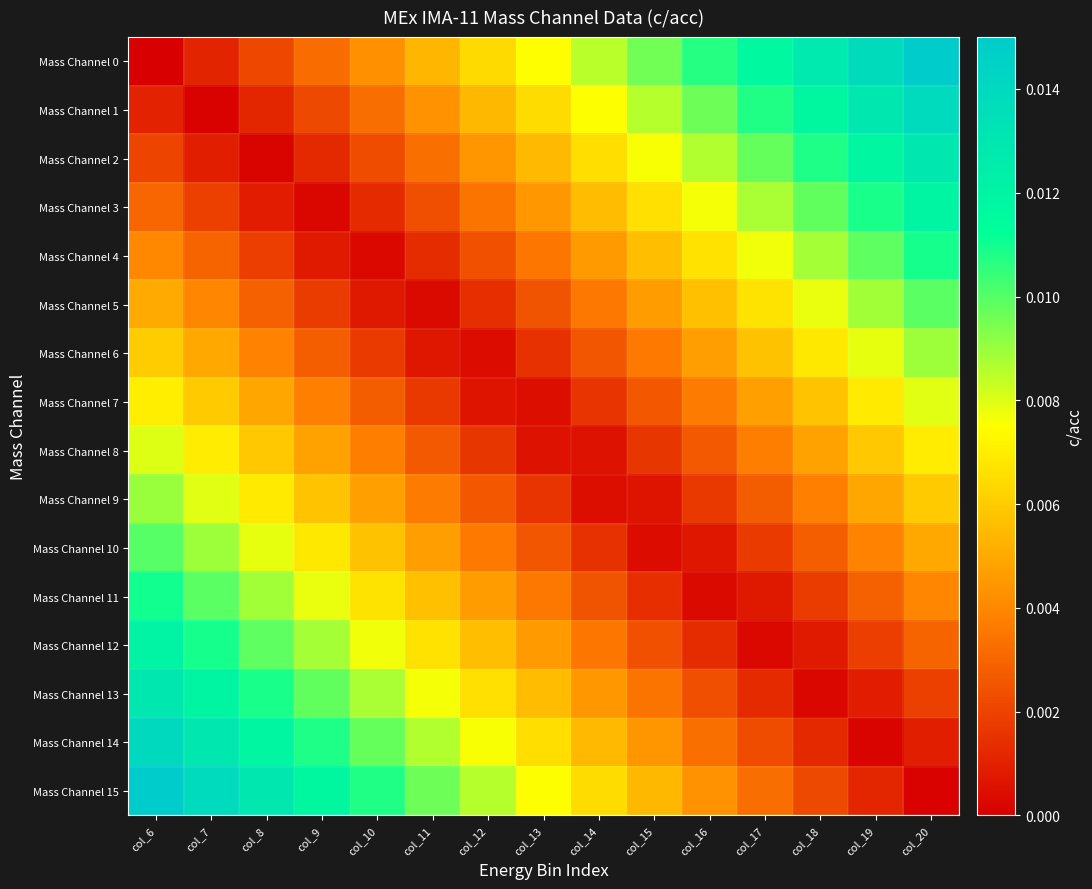

What is the total value across all series at col_11?

0.1